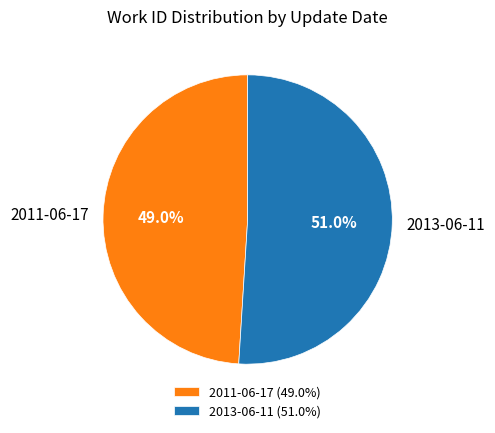

How many segments does this pie chart have?

2